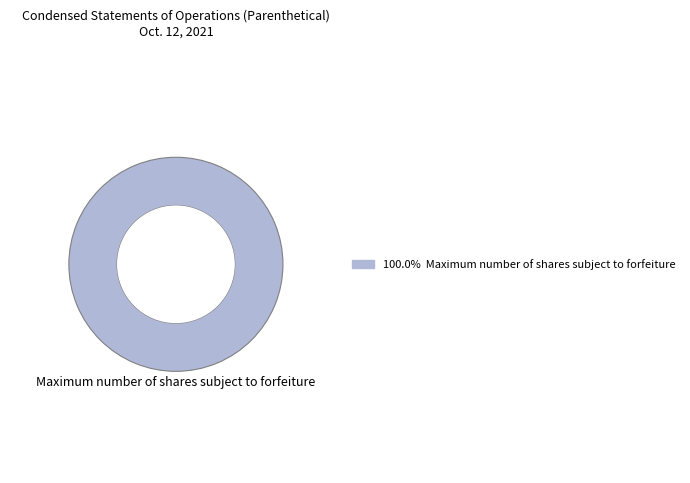

Is there any slice that represents more than half of the pie?

Yes